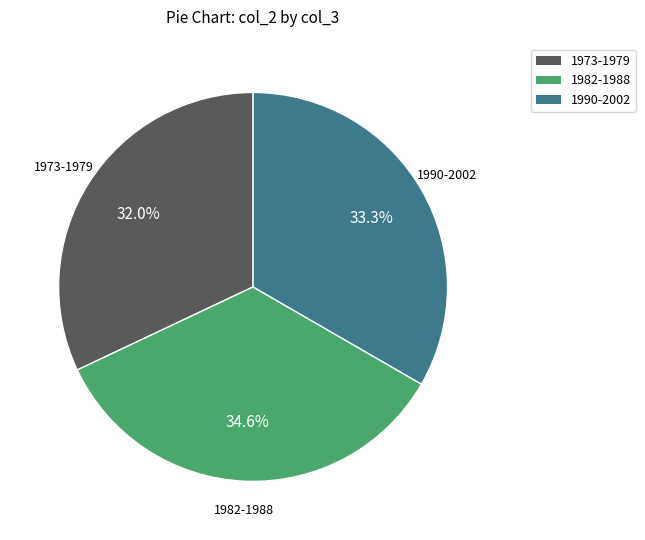

How many slices are in this pie chart?

3